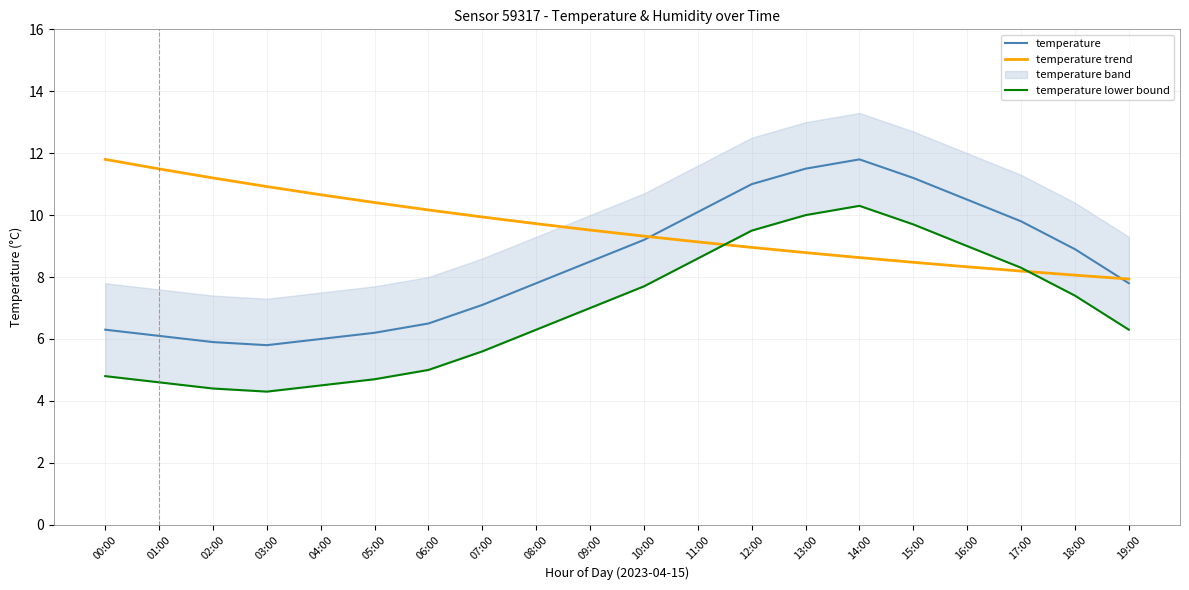

At which label is temperature closest to 8?

08:00